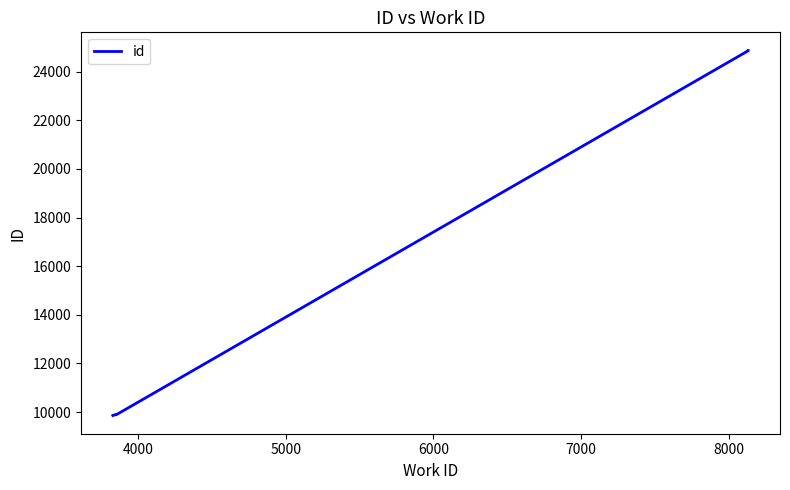

What is the smallest value displayed?

9861